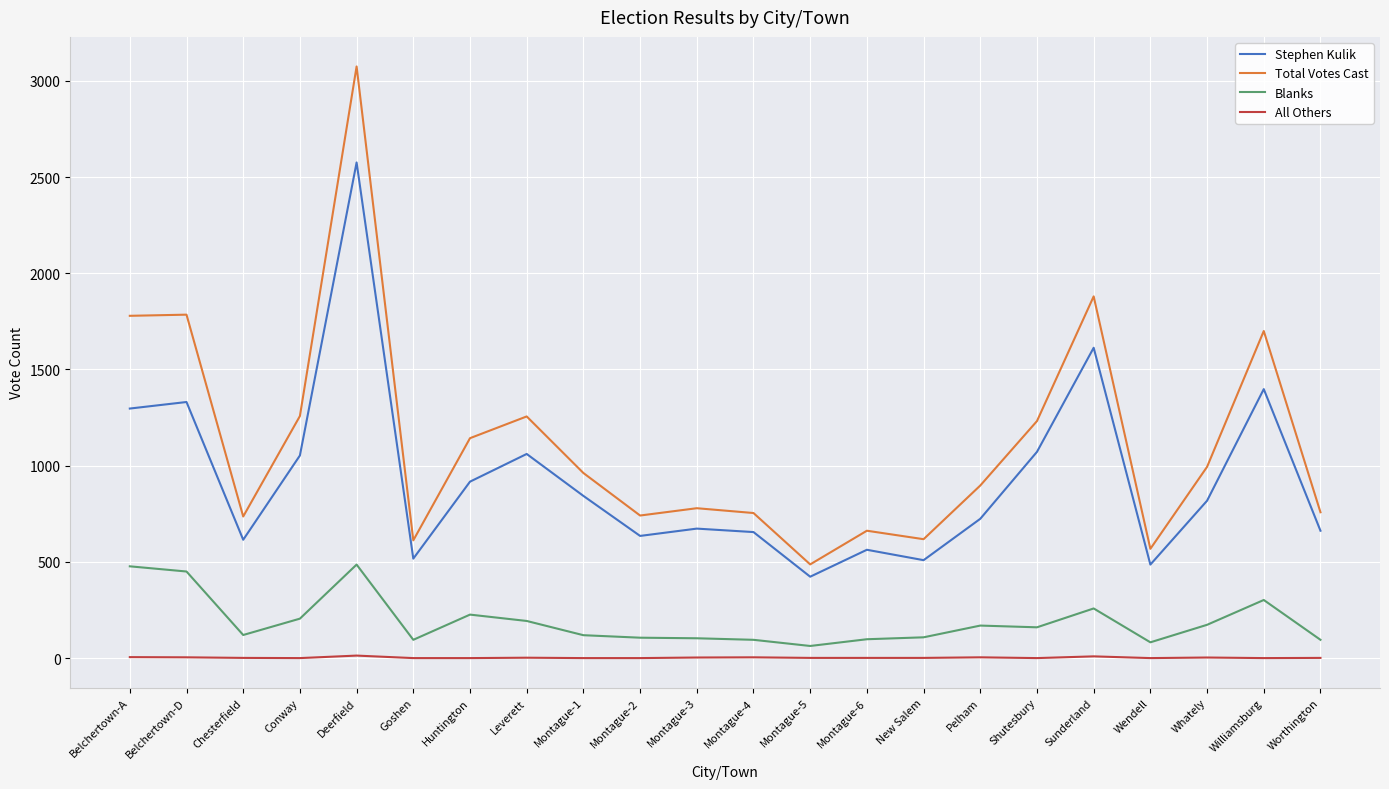

Where does the Blanks series first go above 160?

Belchertown-A